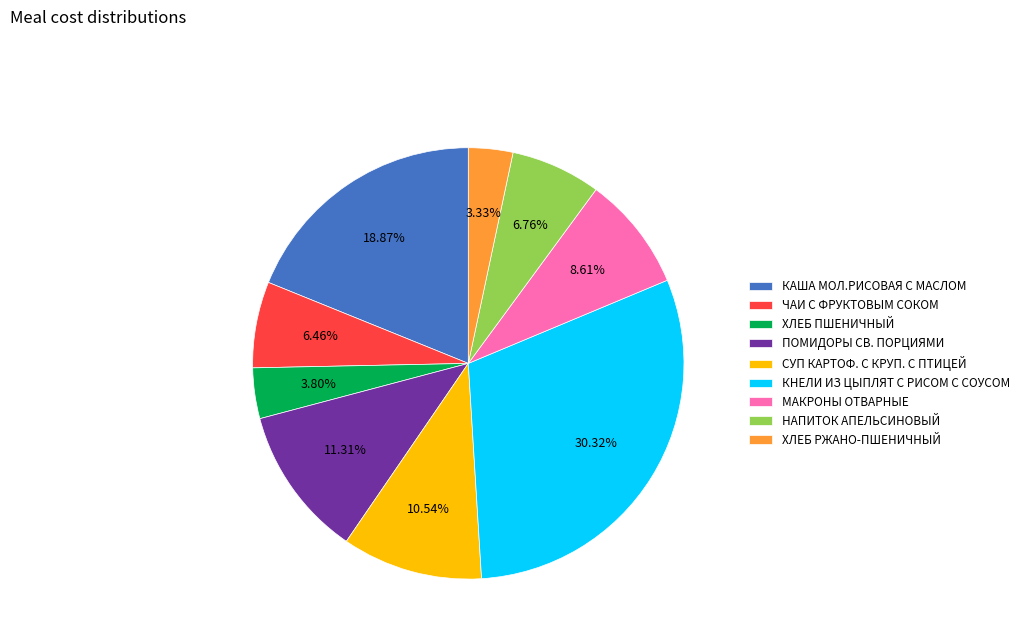

Between КНЕЛИ ИЗ ЦЫПЛЯТ С РИСОМ С СОУСОМ and МАКРОНЫ ОТВАРНЫЕ, which is larger?

КНЕЛИ ИЗ ЦЫПЛЯТ С РИСОМ С СОУСОМ